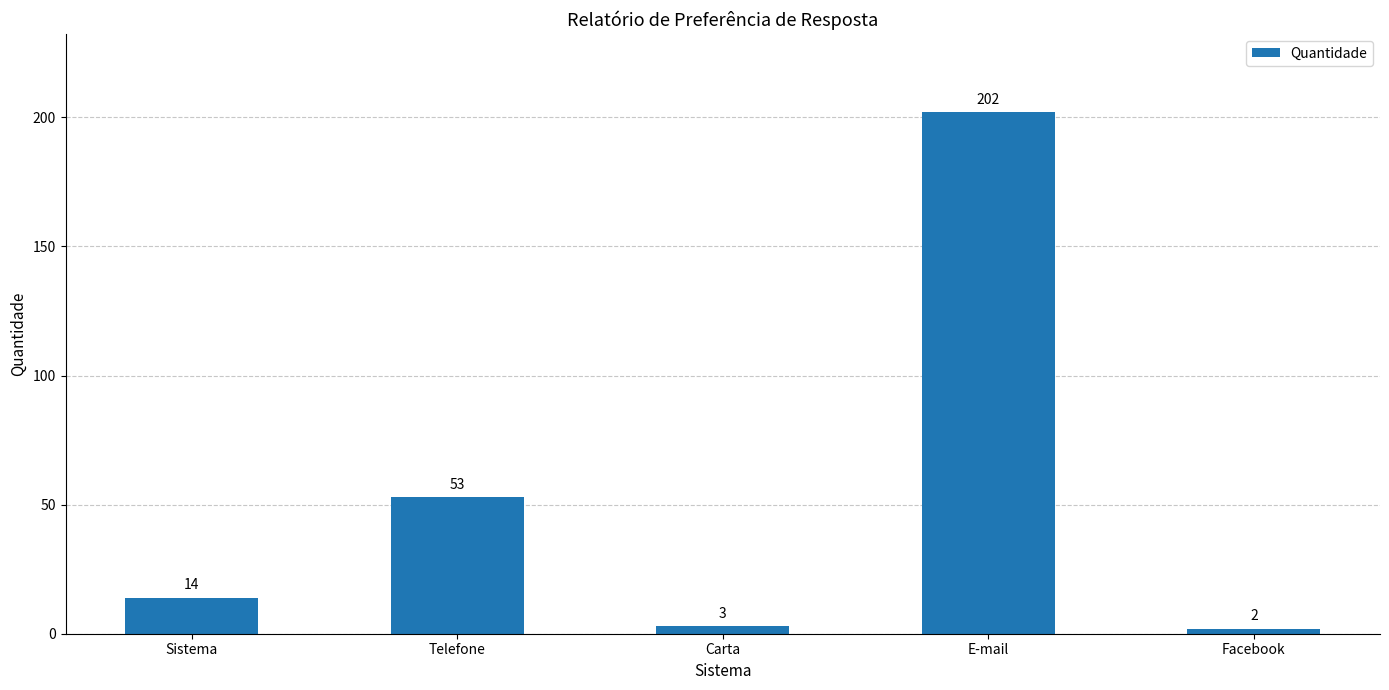

Are the bars horizontal?

No